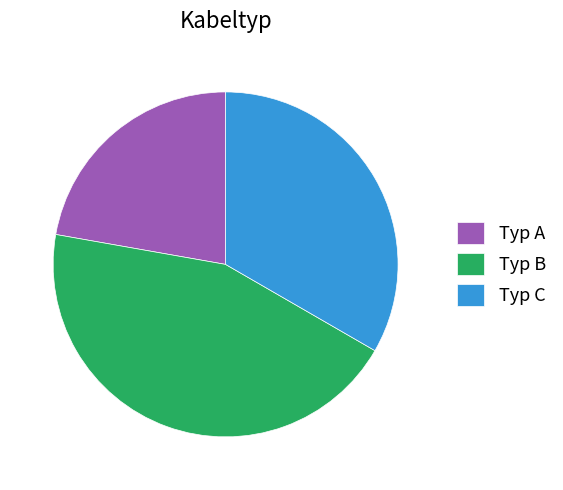

Do Typ C and Typ A together represent more than half of the pie?

Yes